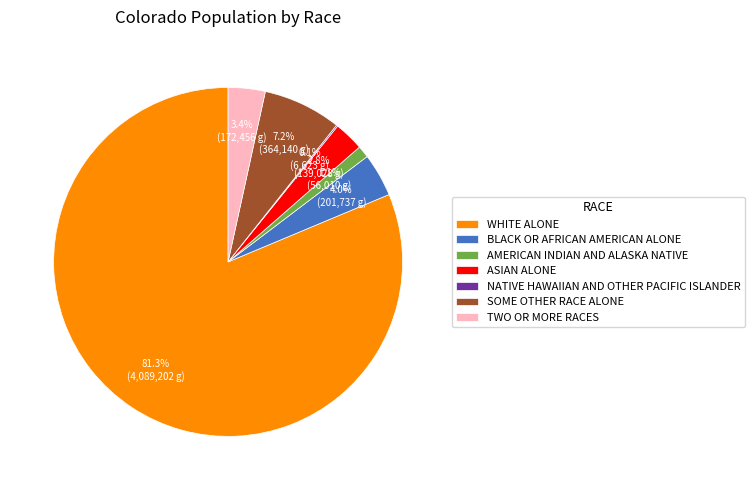

Is there a majority slice in this chart?

Yes